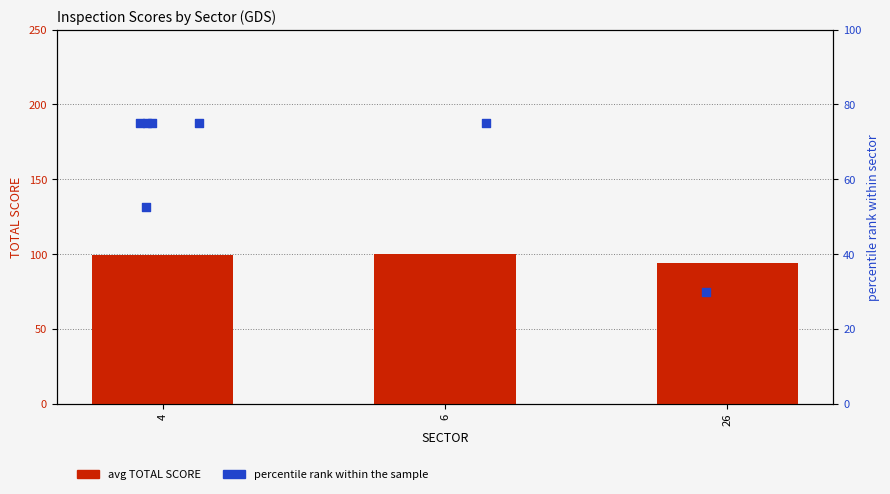

Which has a higher value, 26 or 6?

6